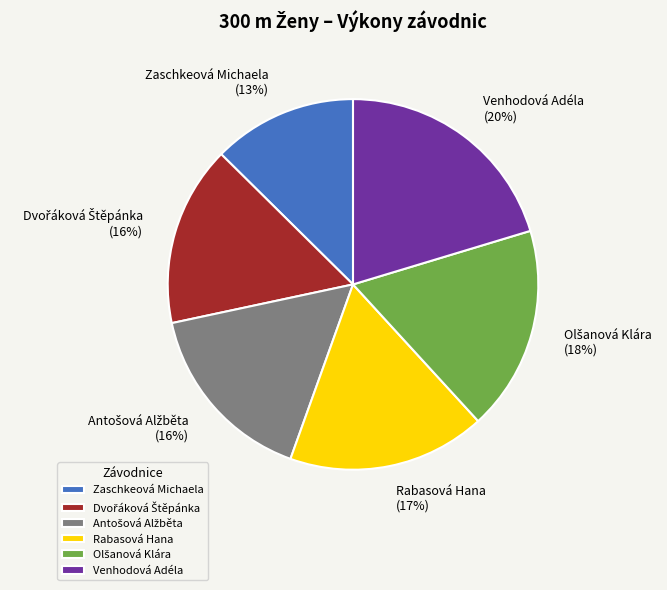

Which category has the biggest portion of the pie?

Venhodová Adéla